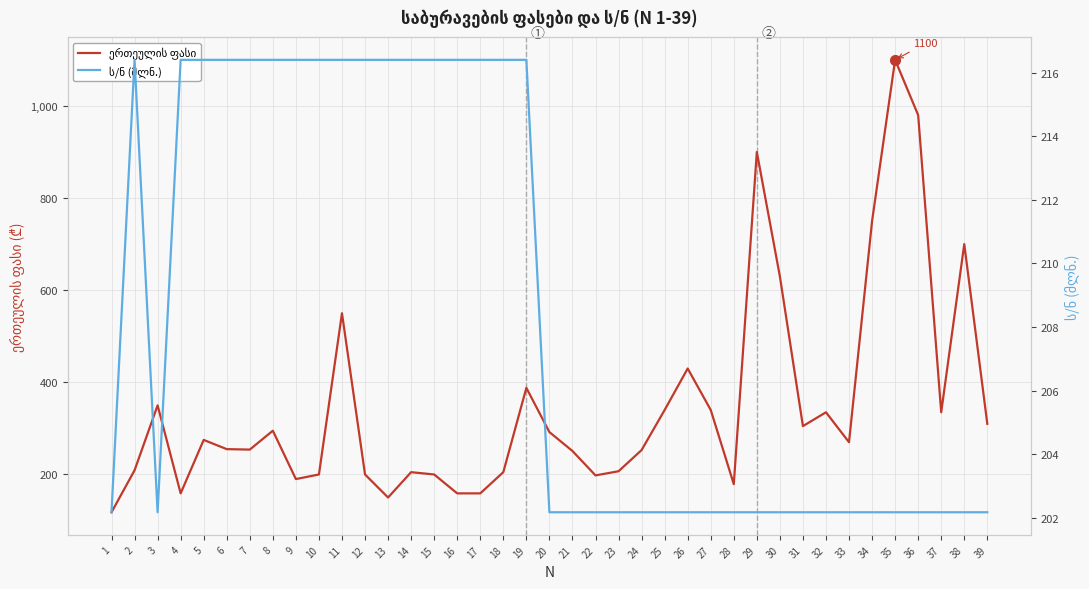

How many interior local valleys does the ს/ნ (მლნ.) series have?

1